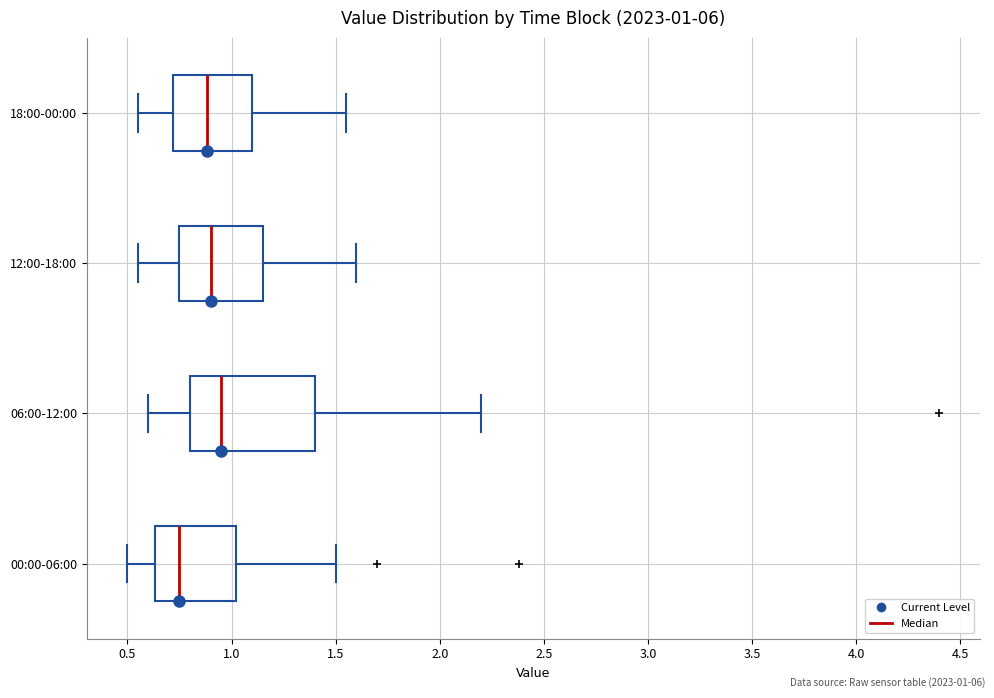

Which box is the widest, from its left edge to its right edge?

06:00-12:00